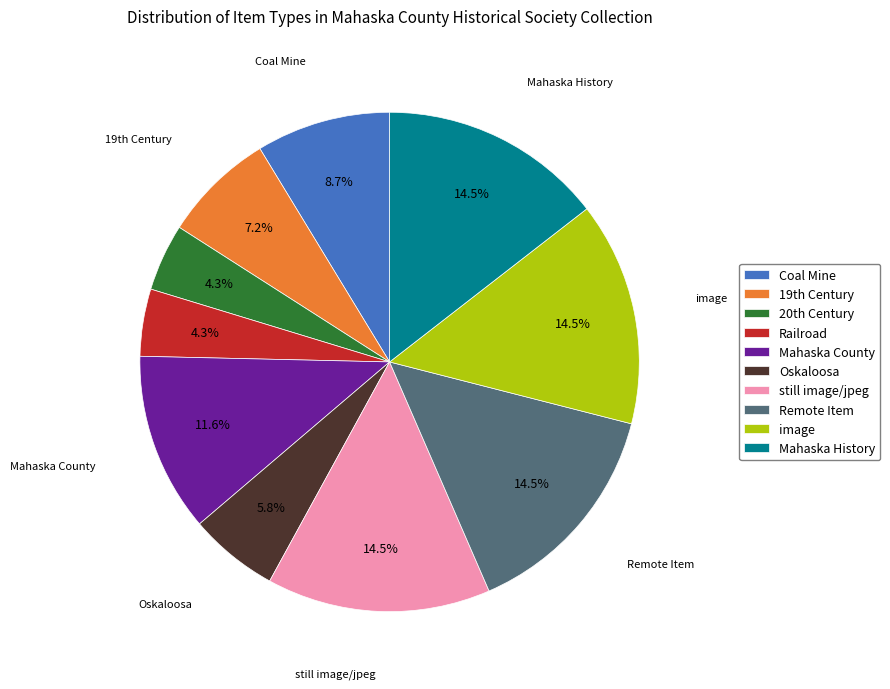

Is there a majority slice in this chart?

No